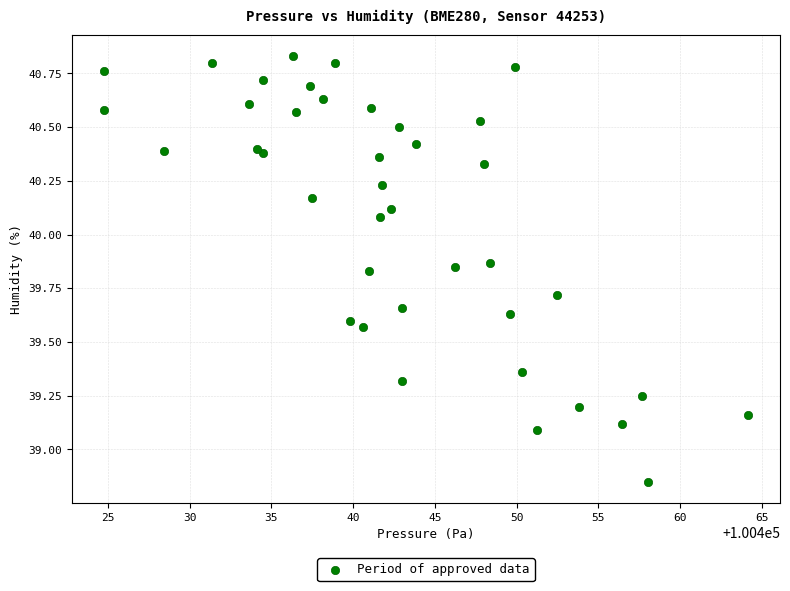

What Y value in the scatter plot is closest to 39?

39.1